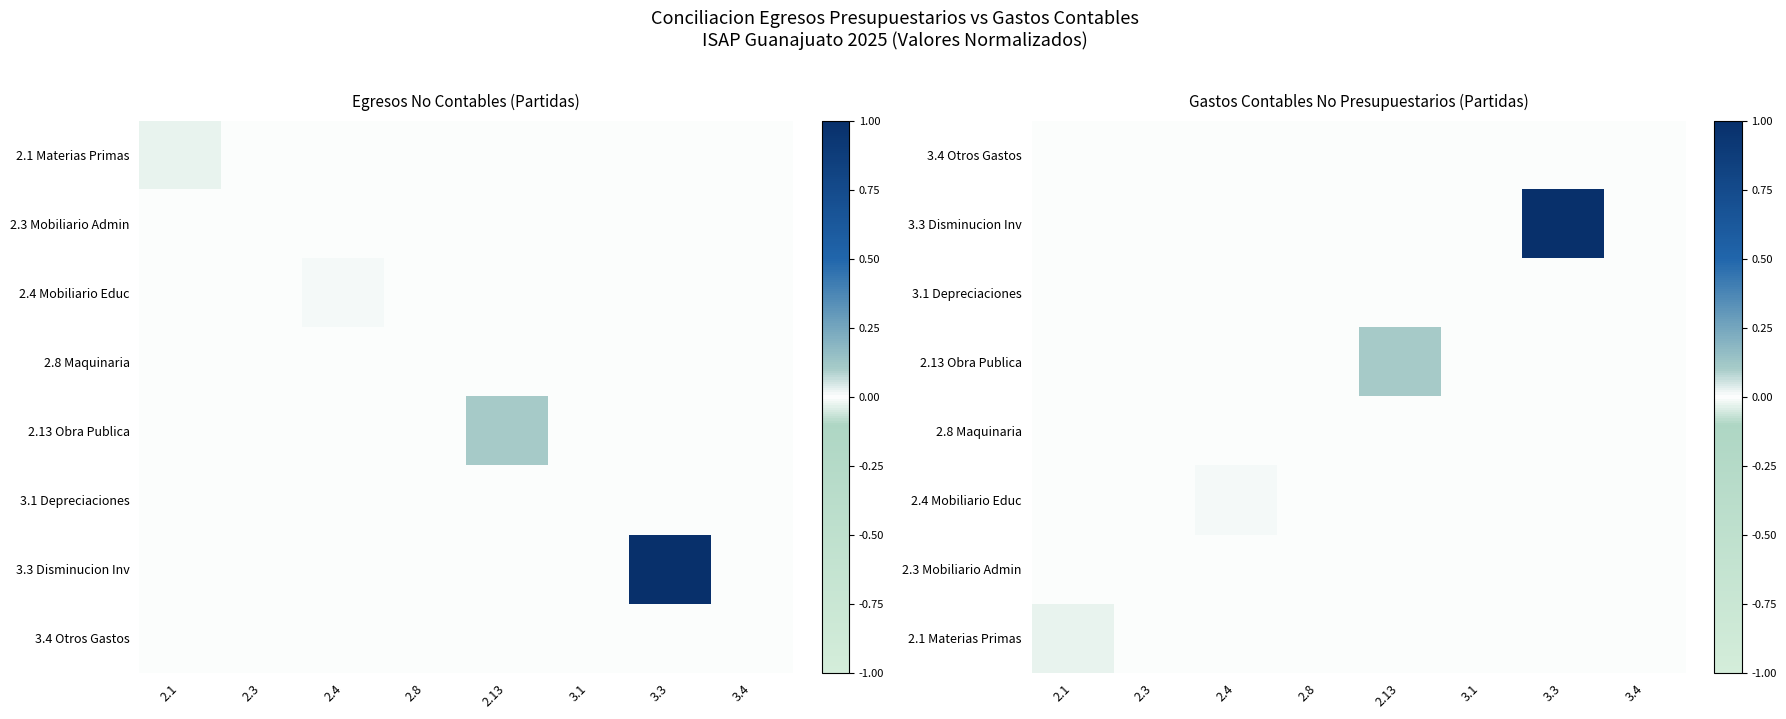

Is it true that 2.3 Mobiliario Admin equals 0.0 at 3.4?

True